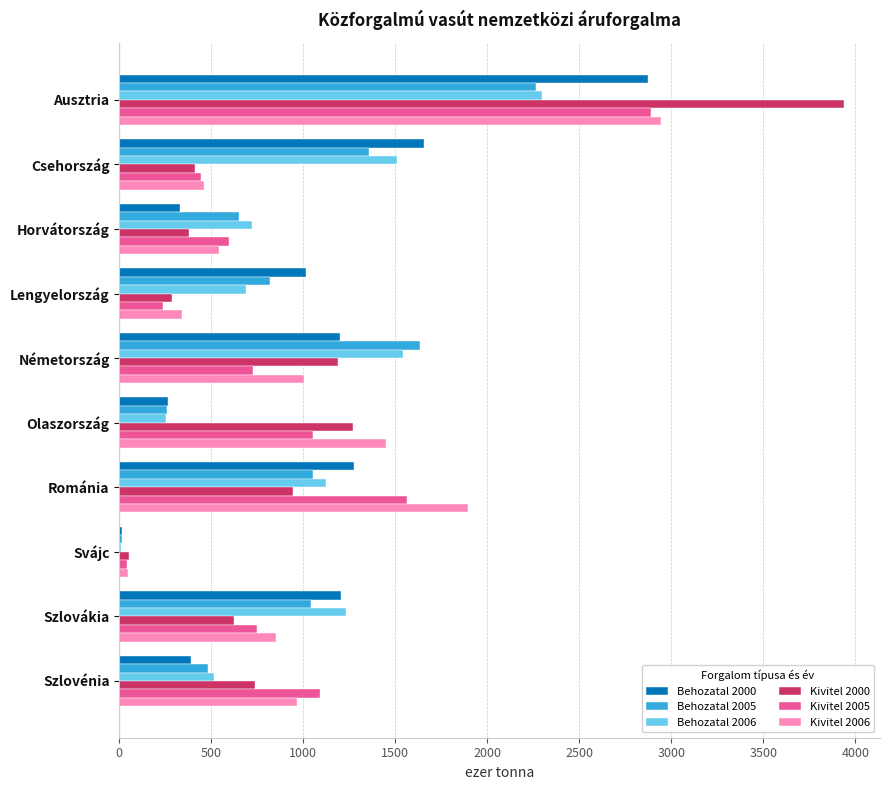

At which category is the sum across all series the highest?

Ausztria